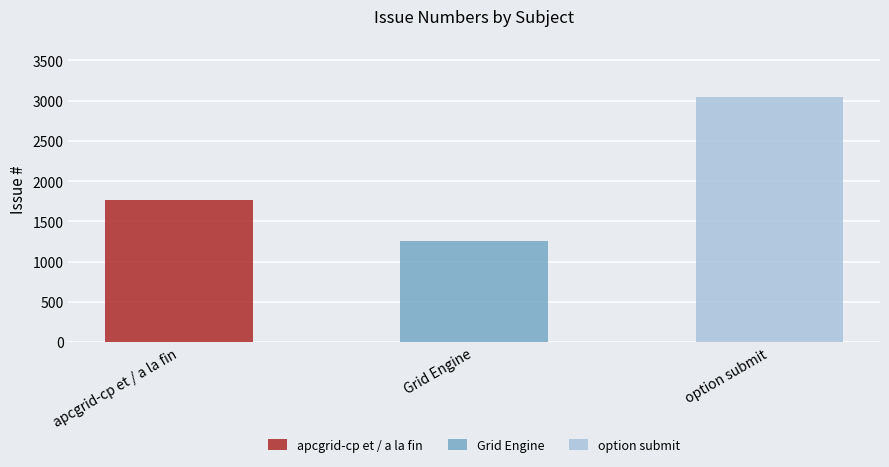

What position from the left is Grid Engine?

2